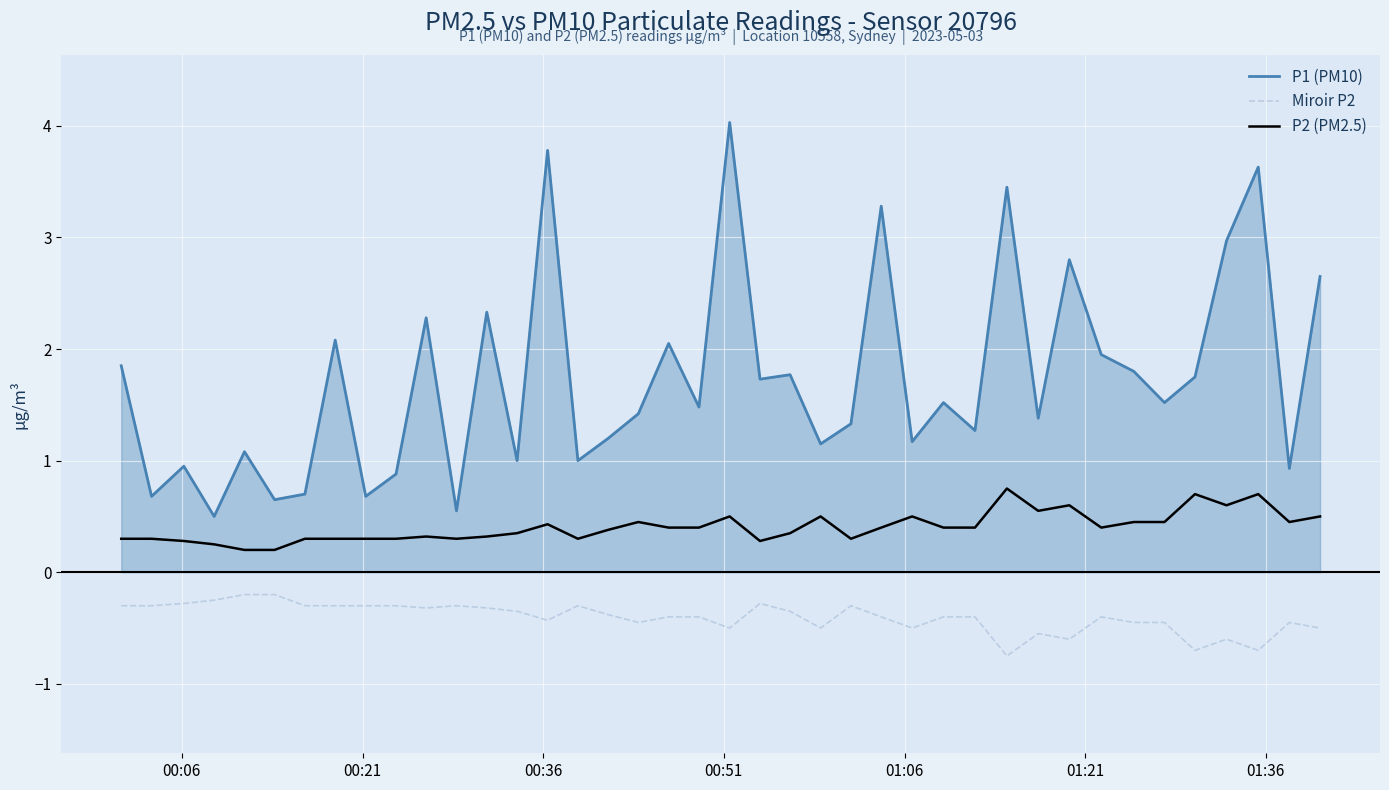

True or false: Miroir P2 and P1 (PM10) intersect in this chart.

False